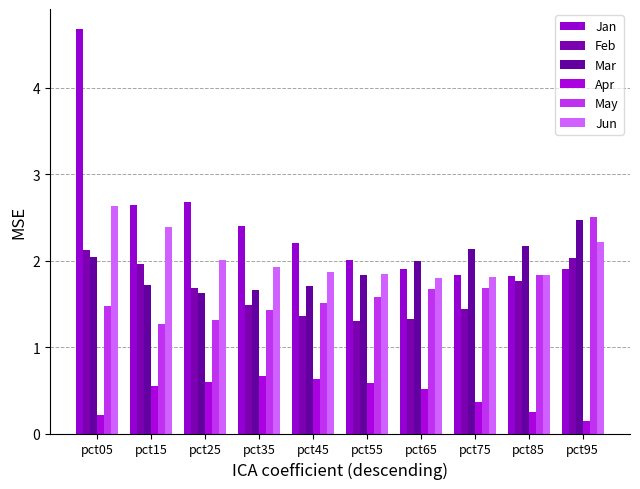

Rank the series by their maximum value, from lowest to highest.

Apr, Feb, Mar, May, Jun, Jan